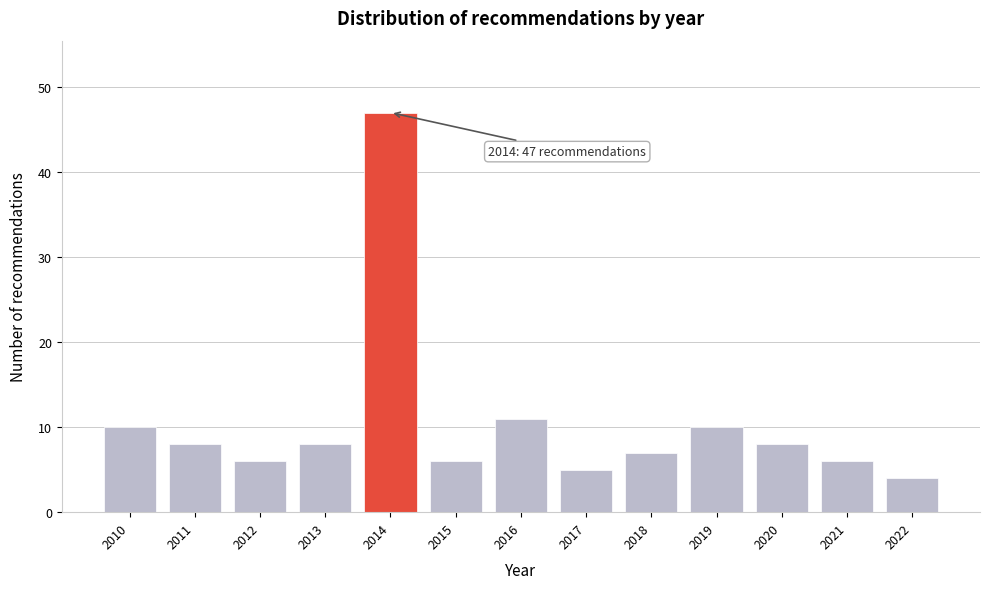

Reading right to left, what are all the values shown in this chart?

4	6	8	10	7	5	11	6	47	8	6	8	10